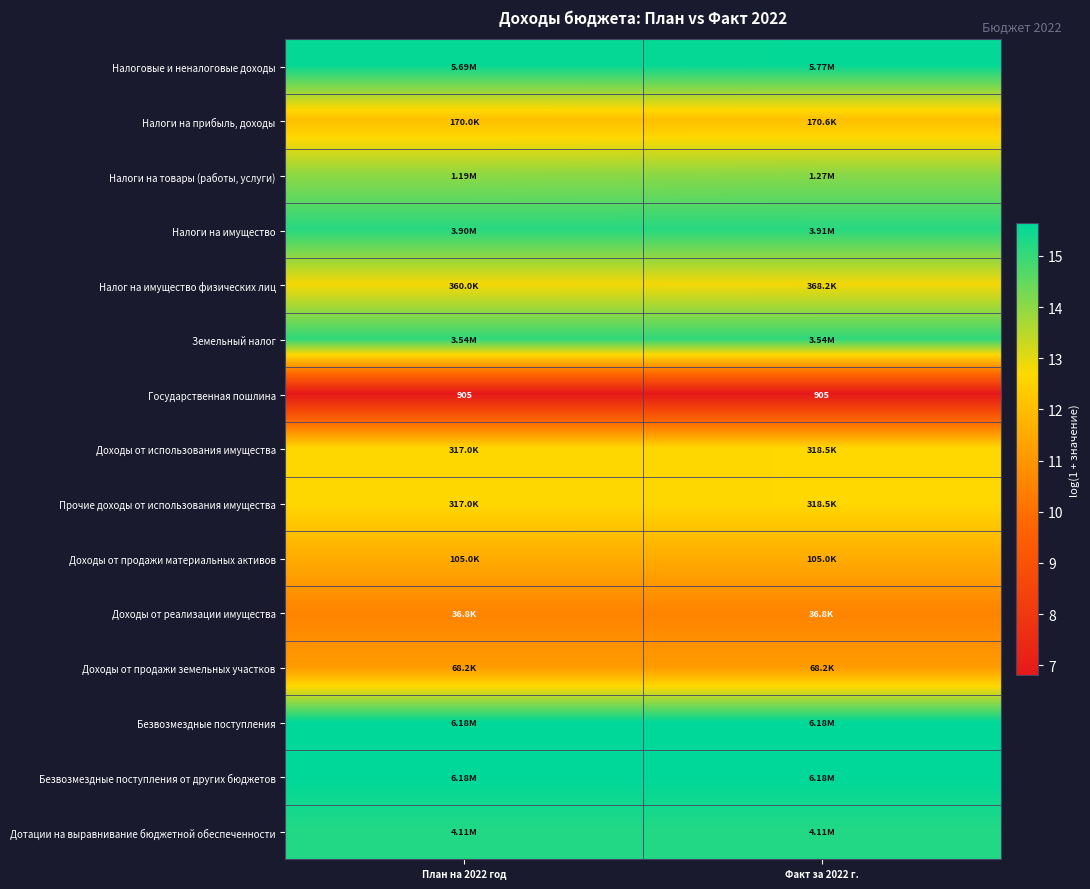

Which category has the lowest value in the Доходы от продажи земельных участков series?

План на 2022 год